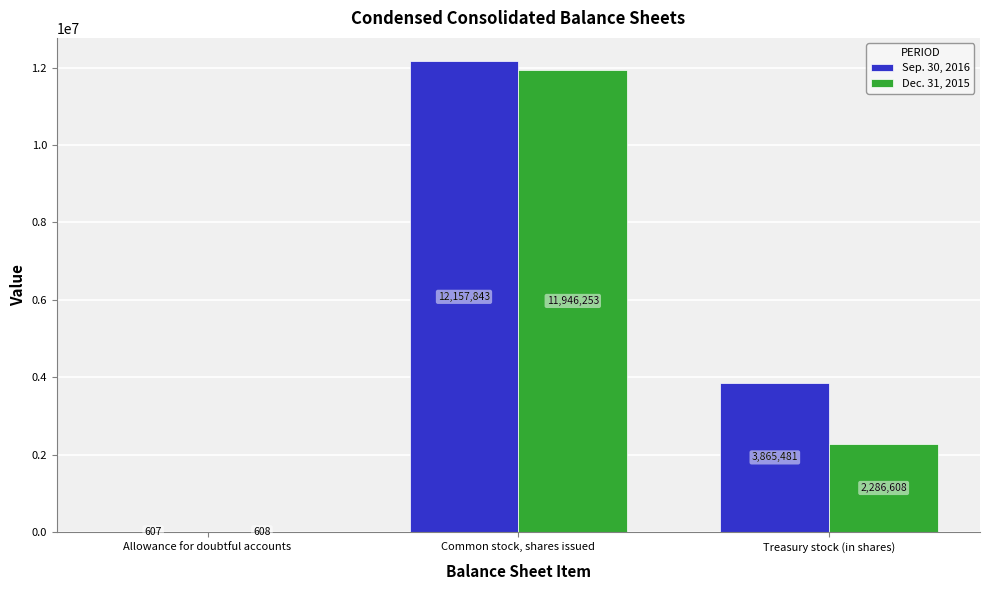

Which series changed the most between Allowance for doubtful accounts and Common stock, shares issued?

Sep. 30, 2016